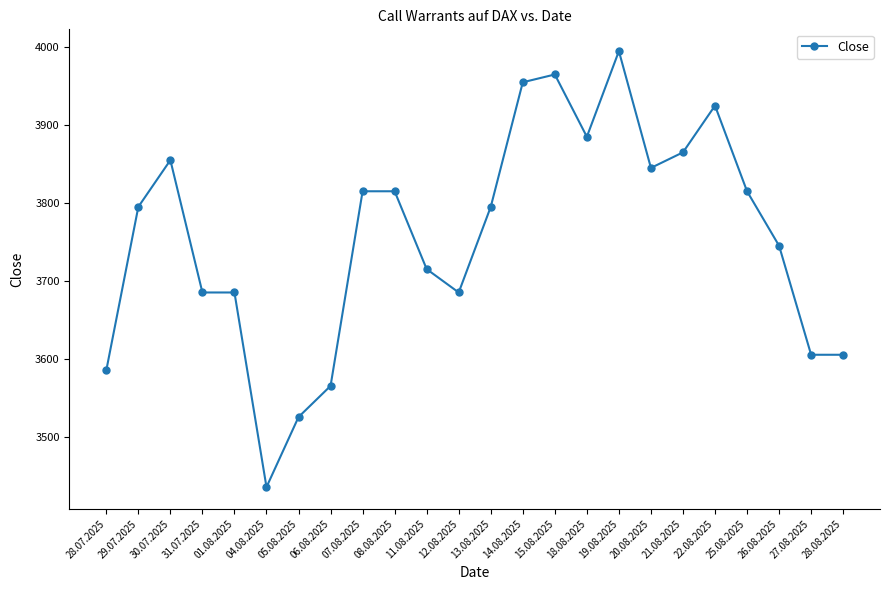

How many data points are less than 3795?

11